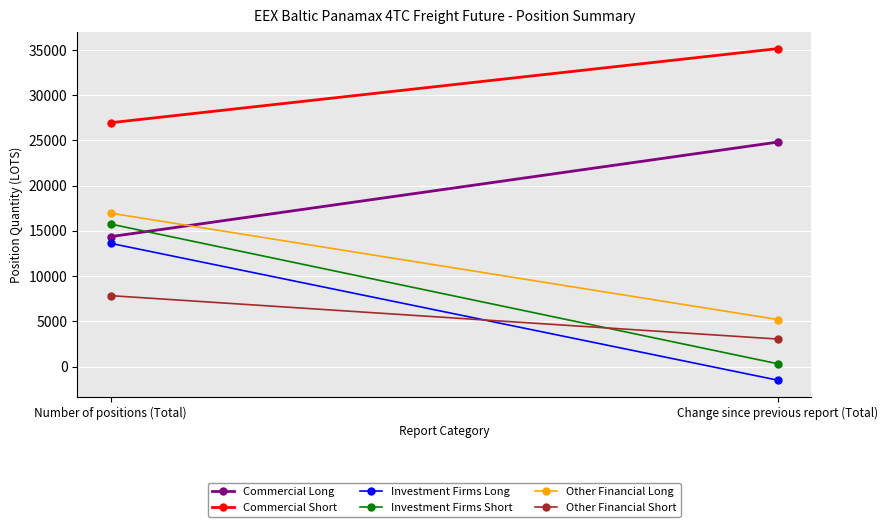

True or false: Other Financial Long has a value of 8114.4 at Change since previous report (Total).

False